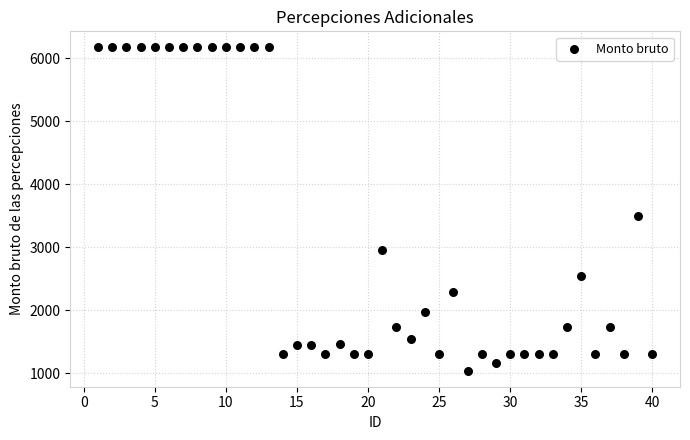

What is the range of Y values (max minus min)?

5121